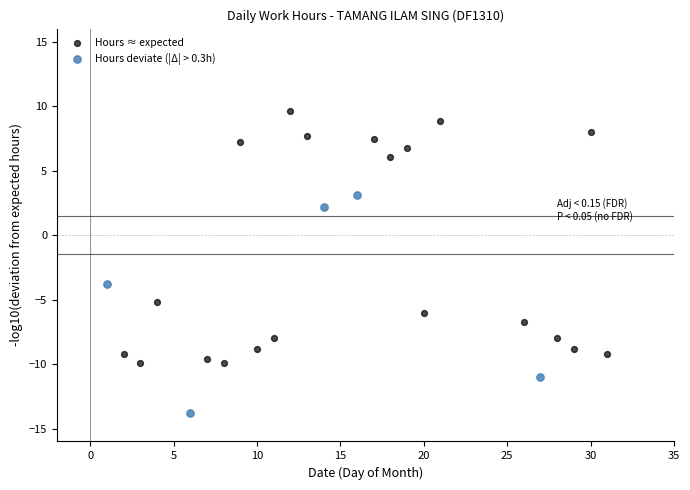

Which series reaches the minimum Y coordinate?

Hours deviate (|Δ| > 0.3h)